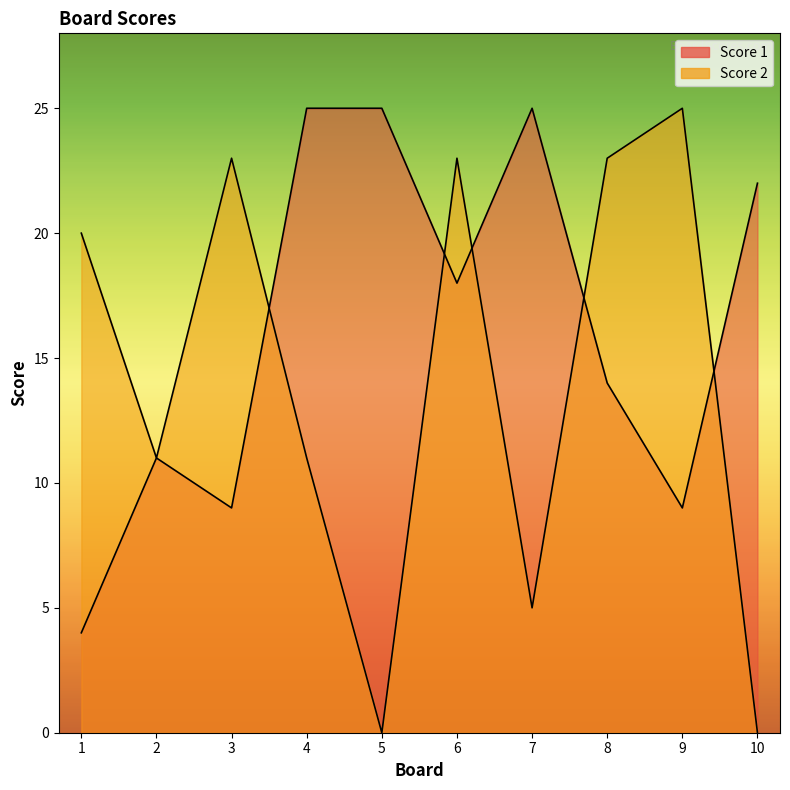

What value does the Score 1 series have at 1, to the nearest 5?

5